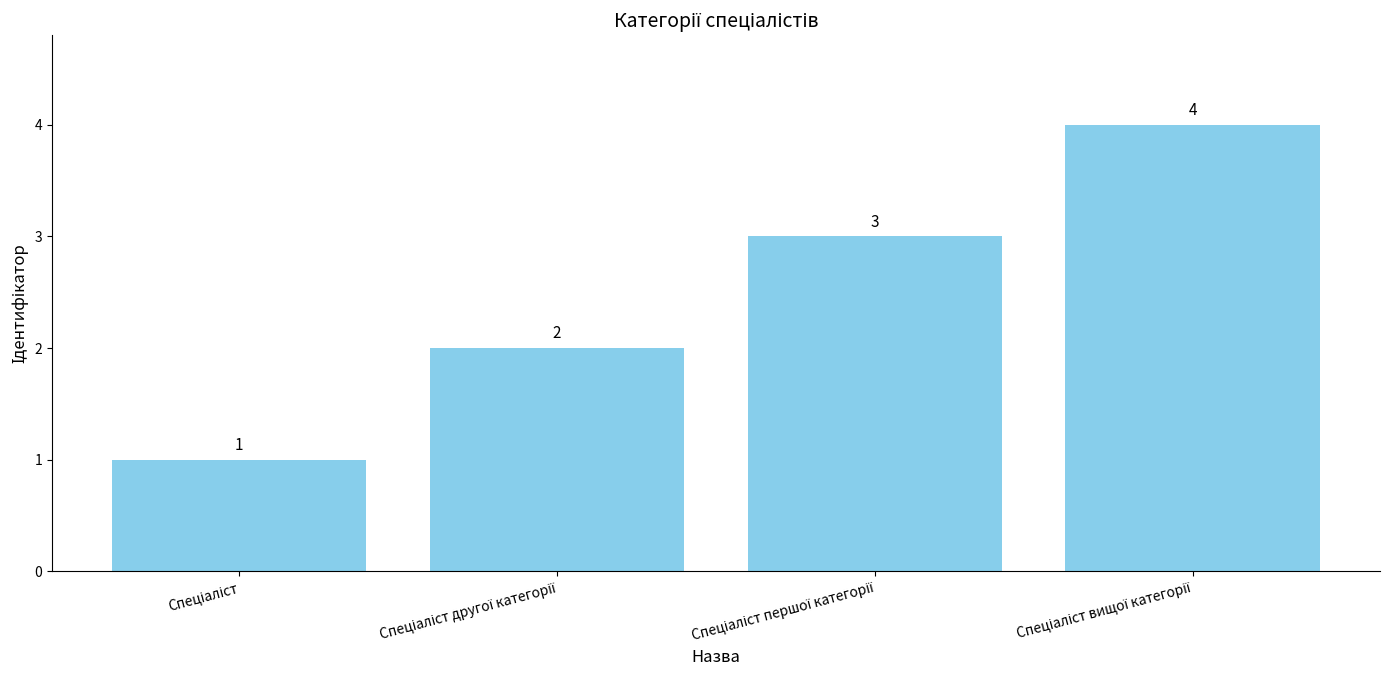

What is the value of the 4th bar from the left?

4